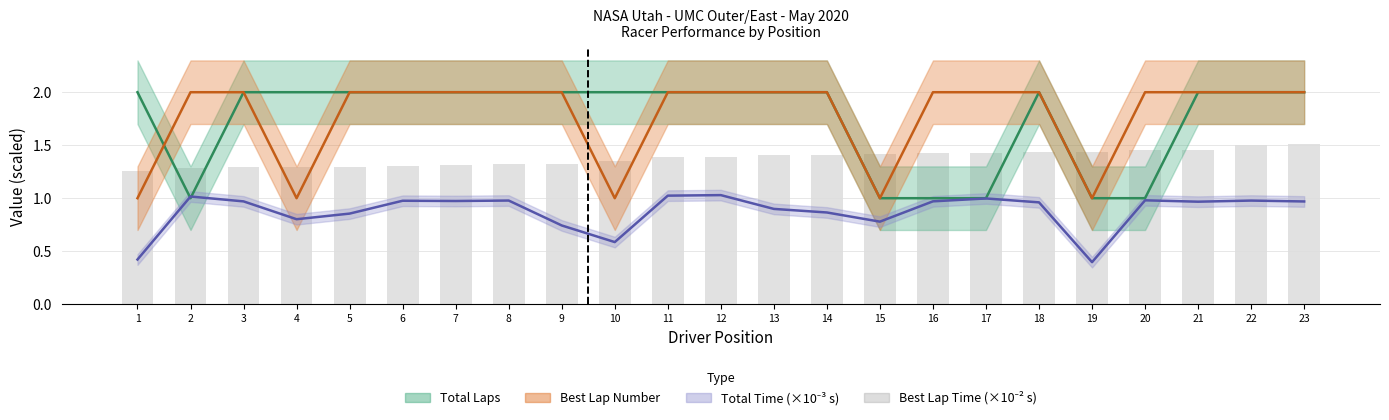

Rank the categories by value from highest to lowest.

23, 22, 21, 20, 19, 18, 17, 16, 15, 14, 13, 12, 11, 10, 9, 8, 7, 6, 5, 4, 3, 2, 1